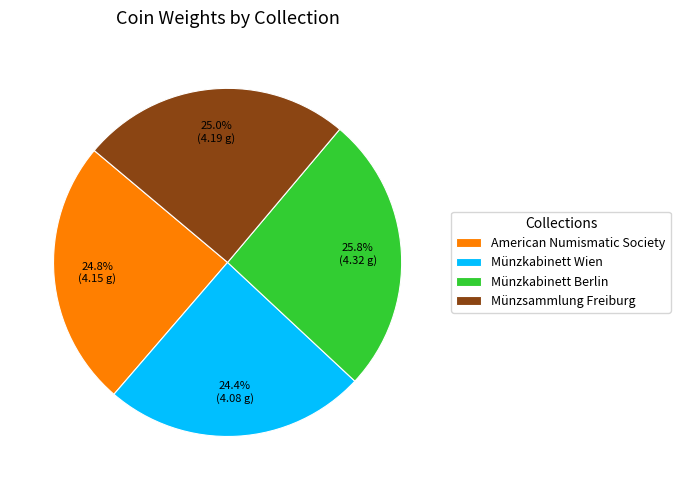

Is there any slice that represents more than half of the pie?

No